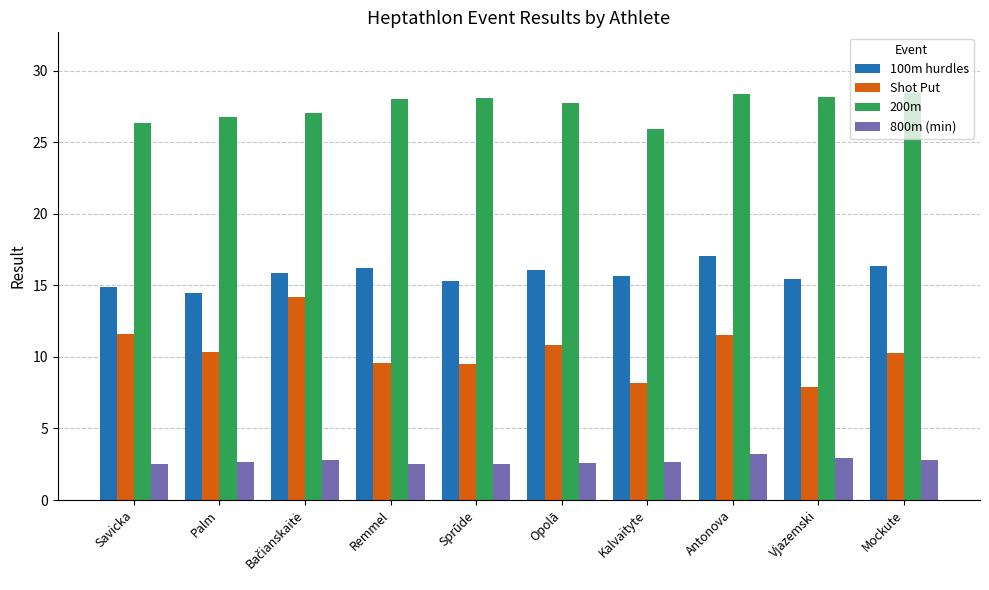

What is the minimum value for 100m hurdles?

14.5